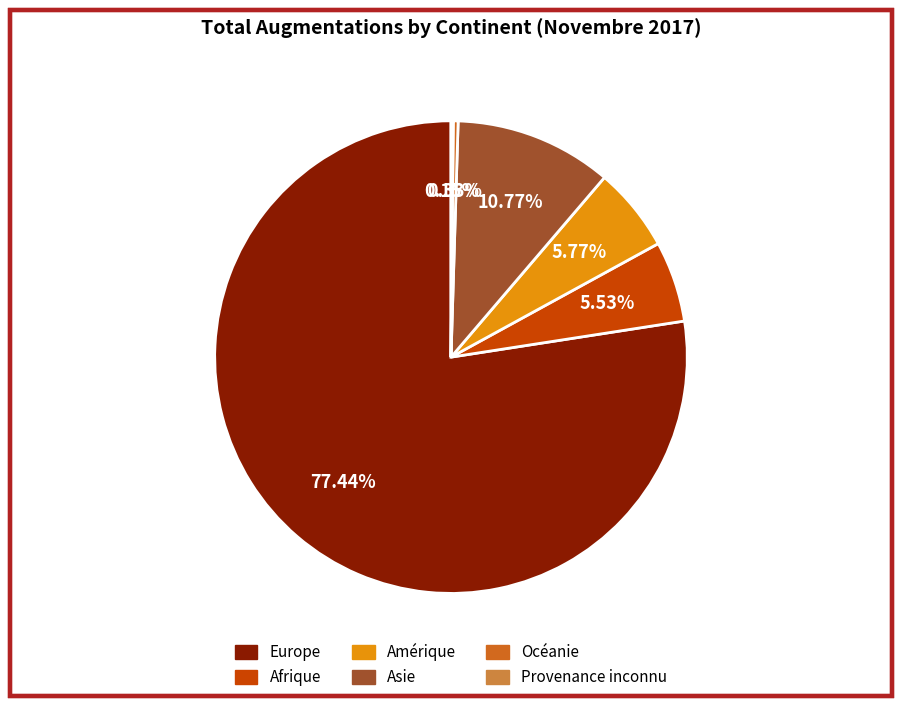

The Afrique slice represents 6% of the pie. True or false?

True